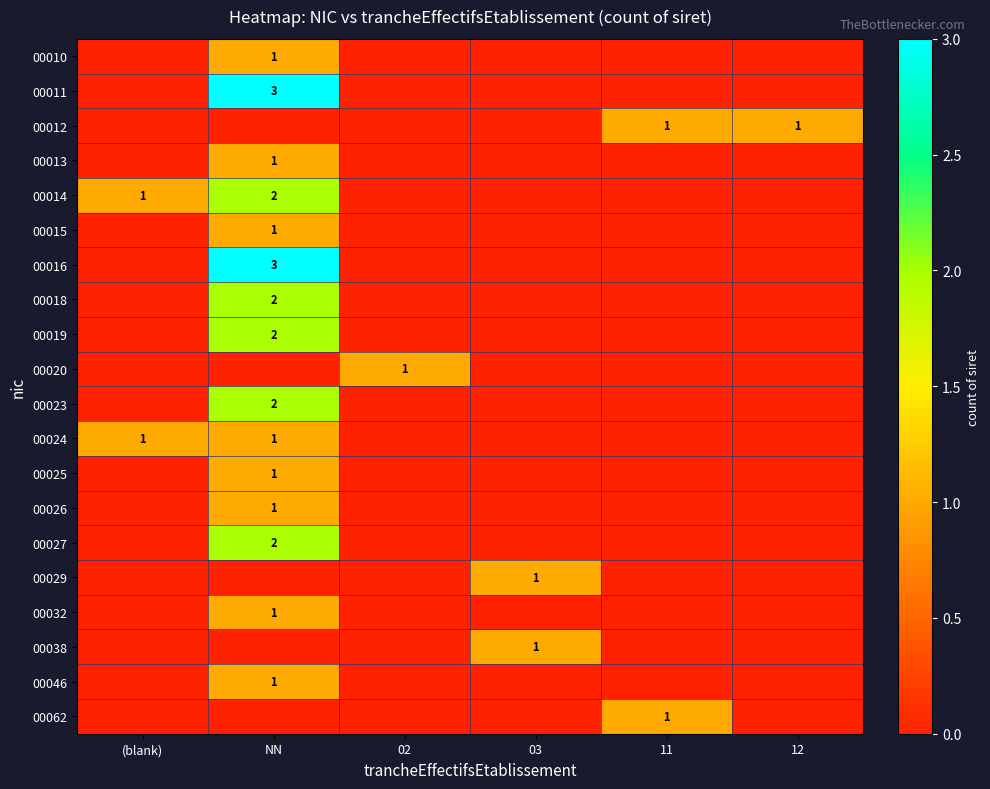

Count the number of categories in the chart.

6